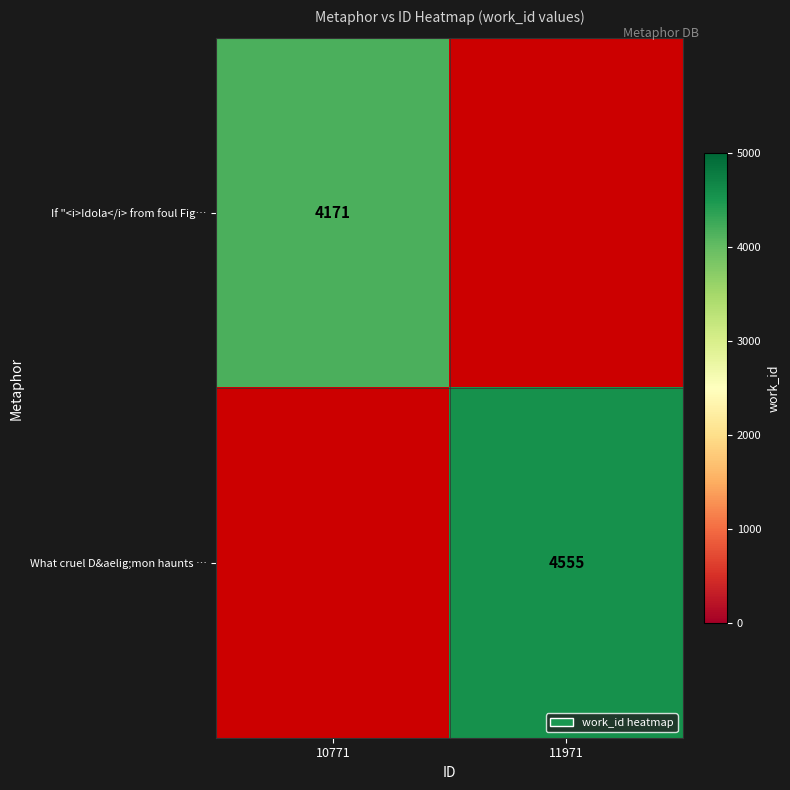

How many data points does each series have?

2